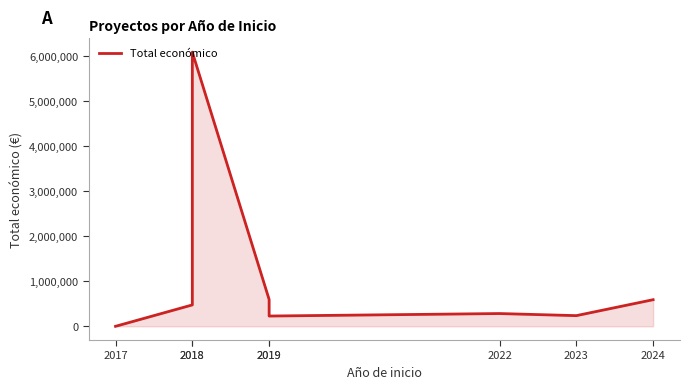

Reading left to right, transcribe all the data shown in this chart.

3840	479500	6097171	600000	232189	287559	241068	595436